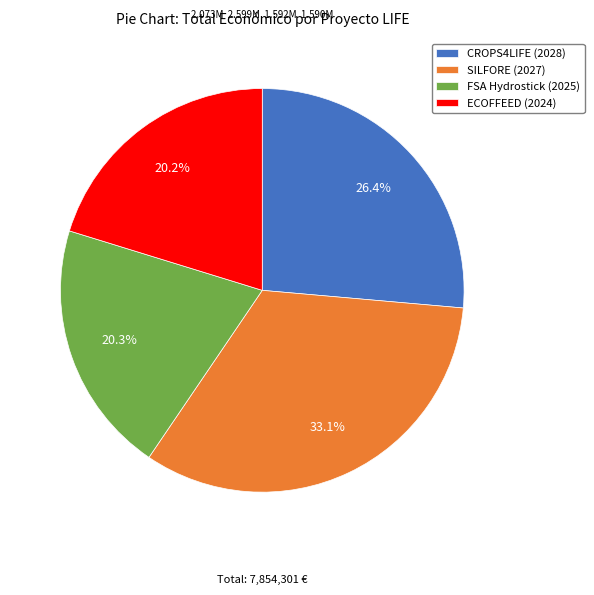

To the nearest percent, what is the difference between the largest and smallest slice percentages?

13%